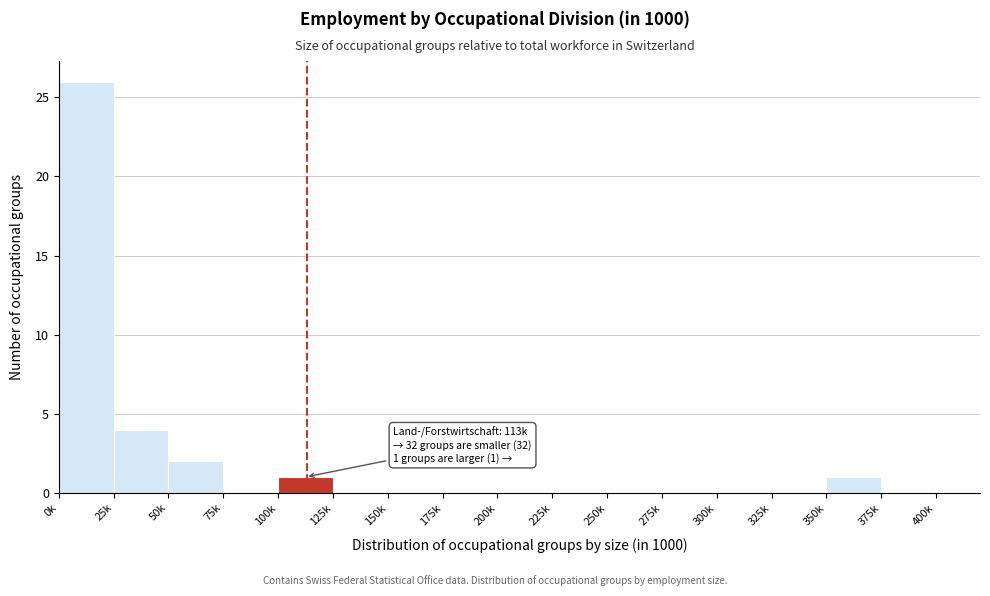

Reading left to right, transcribe all the data shown in this chart.

0k=26	25k=4	50k=2	75k=0	100k=1	125k=0	150k=0	175k=0	200k=0	225k=0	250k=0	275k=0	300k=0	325k=0	350k=1	375k=0